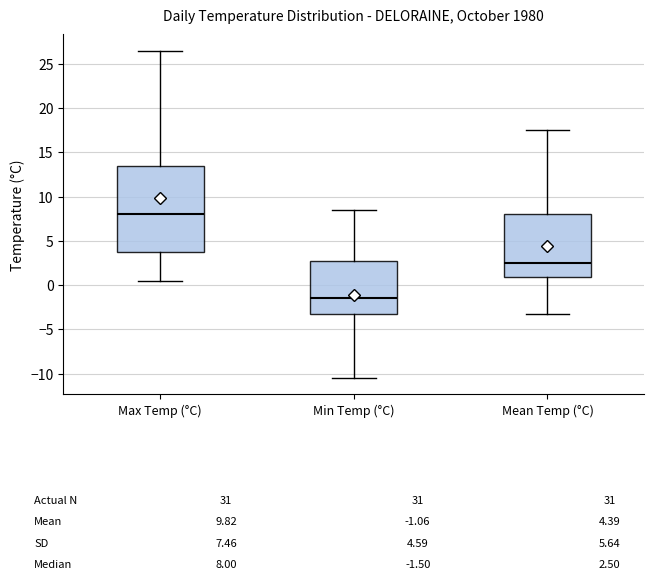

Which box has the highest median line?

Max Temp (°C)